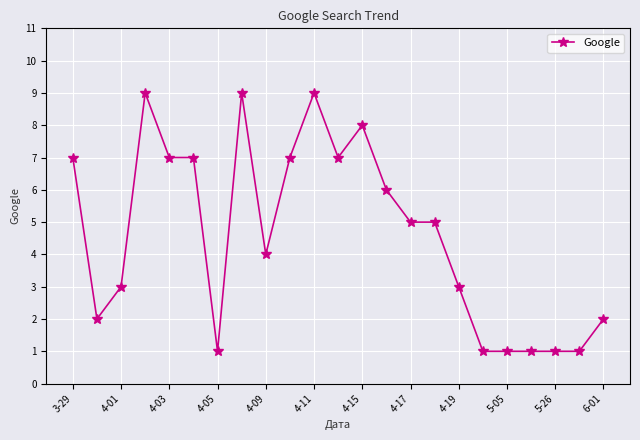

True or false: there are more than 0 points higher than both neighbors.

True